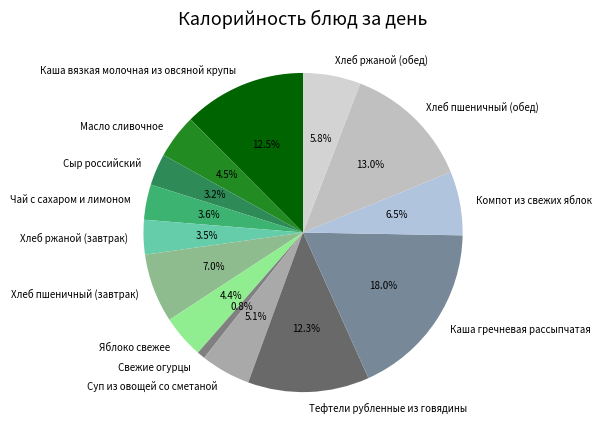

Do Сыр российский and Каша вязкая молочная из овсяной крупы together represent more than half of the pie?

No